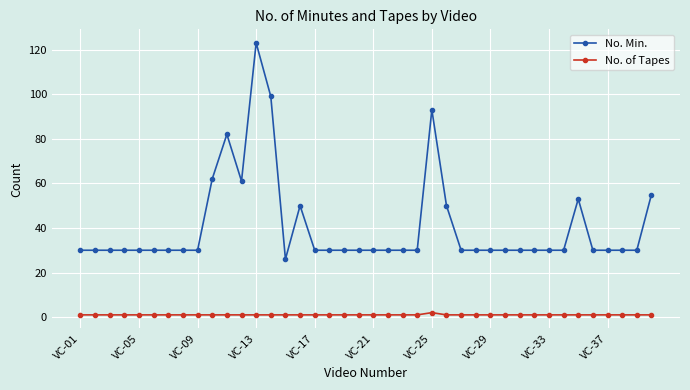

Which series has the largest range (max minus min)?

No. Min.